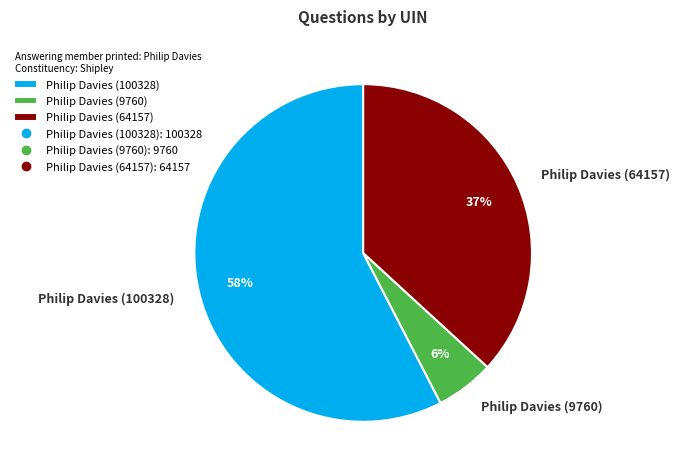

To the nearest percent, what is the difference between the Philip Davies (64157) and Philip Davies (100328) slice percentages?

21%